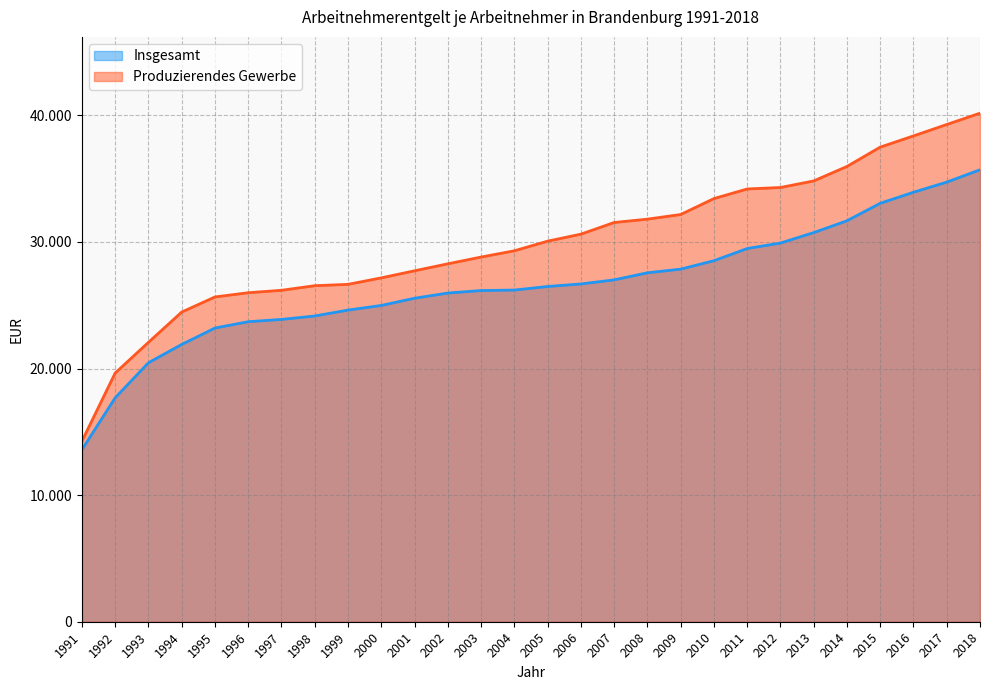

What is the maximum value shown in the chart?

40170